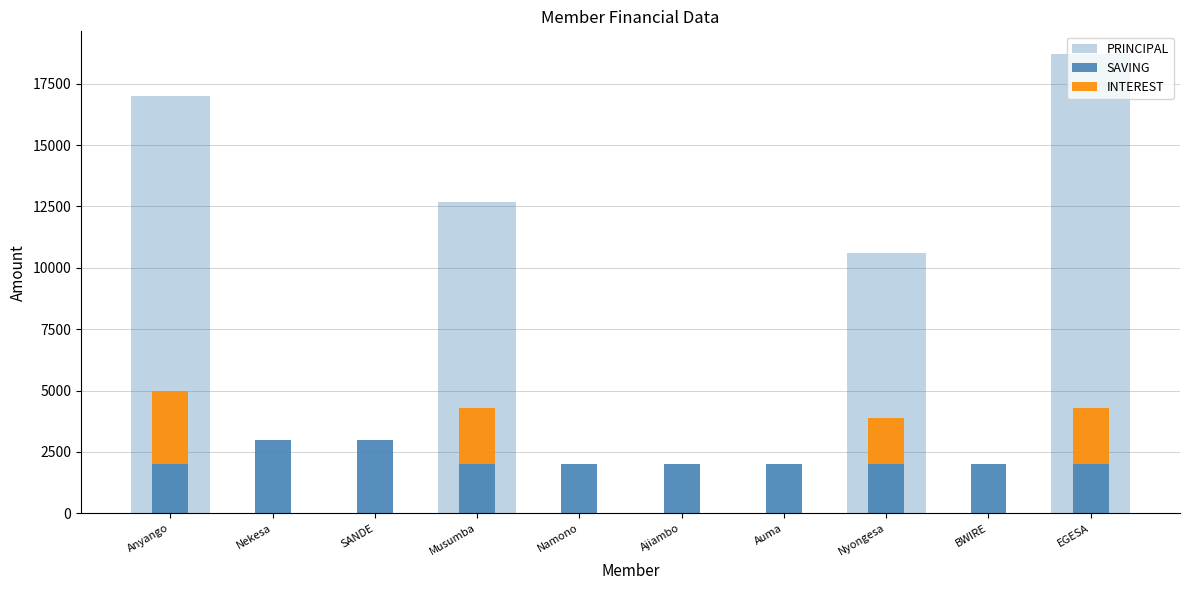

At how many categories does at least one series exceed 15830?

2